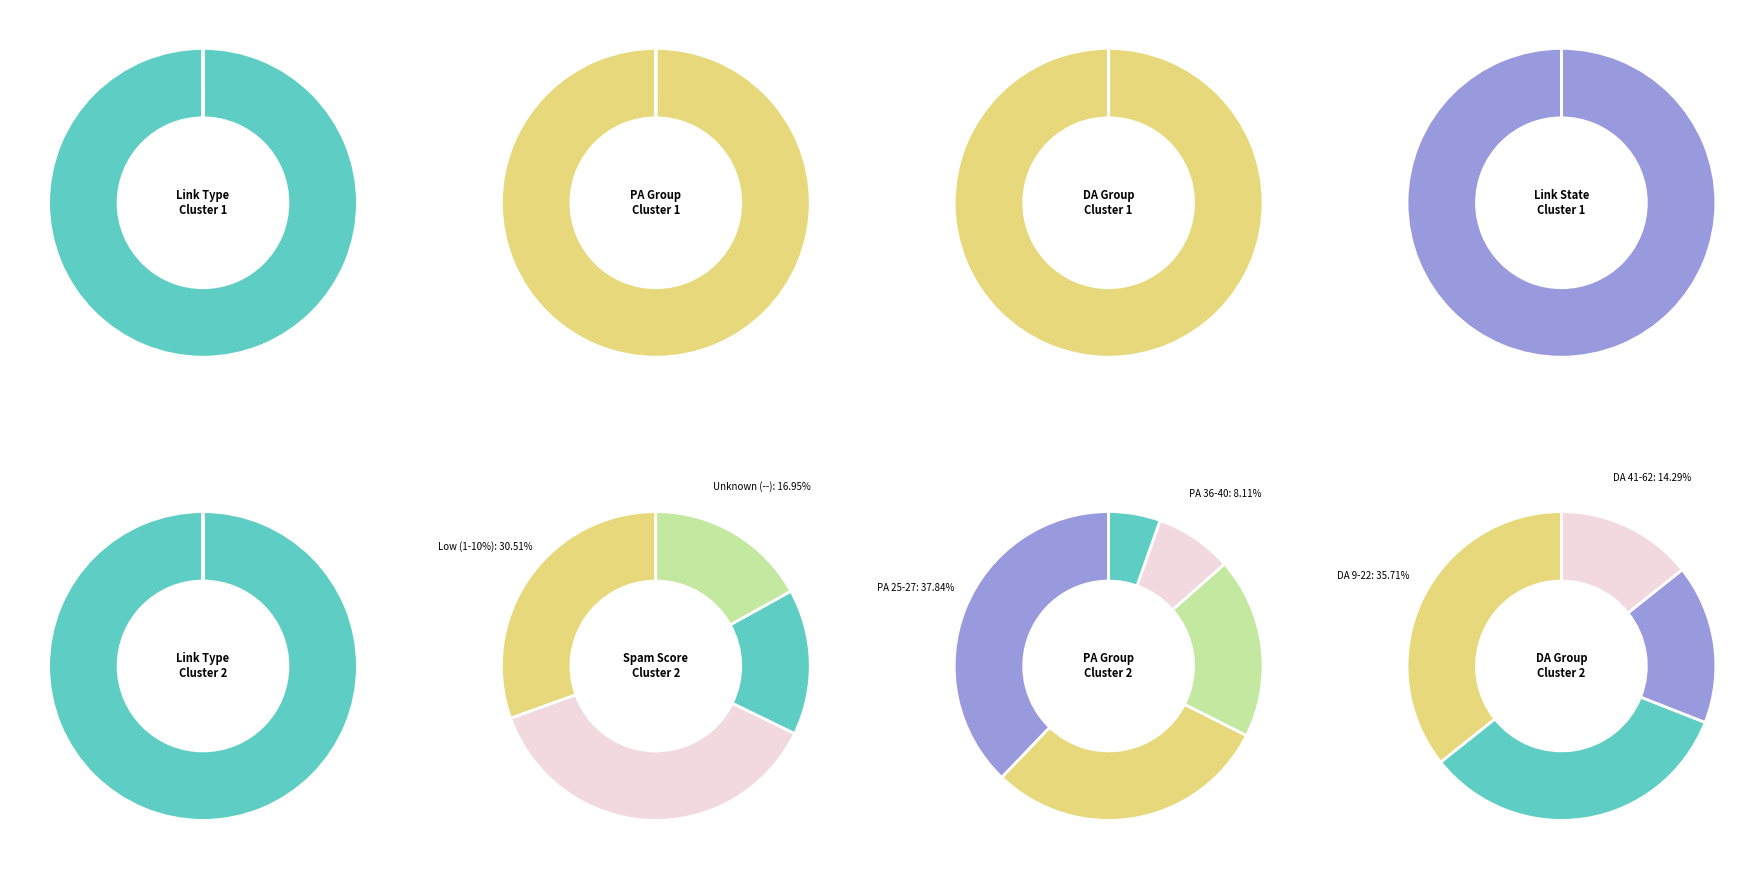

Rank the categories by value from highest to lowest.

follow, nofollow